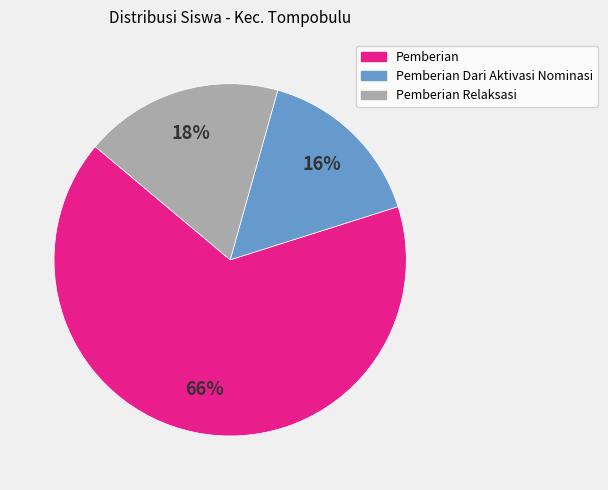

Is there any slice that represents more than half of the pie?

Yes